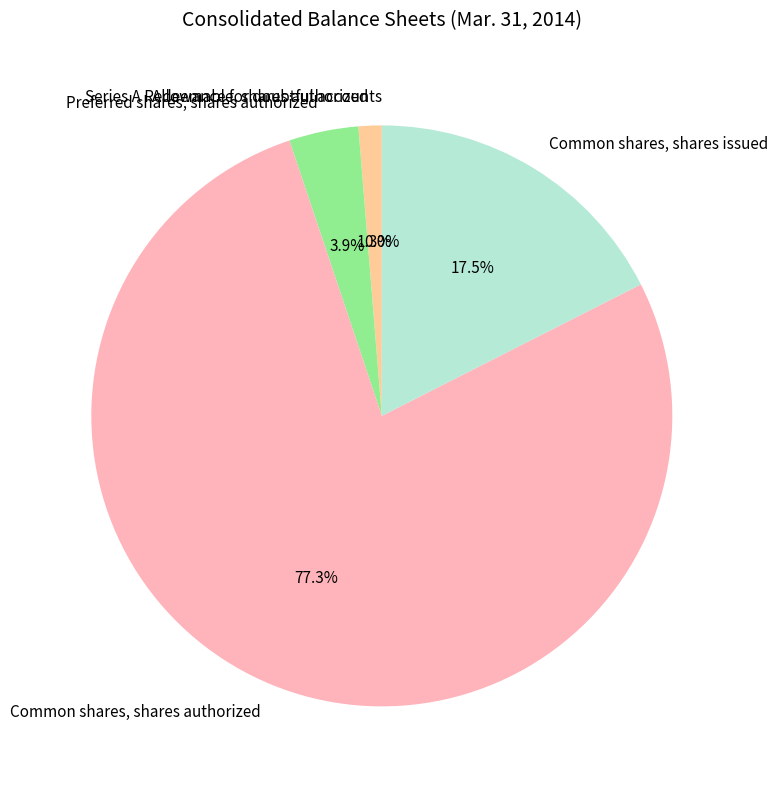

What percentage do Preferred shares, shares authorized and Series A Redeemable, shares authorized together represent?

5.2%